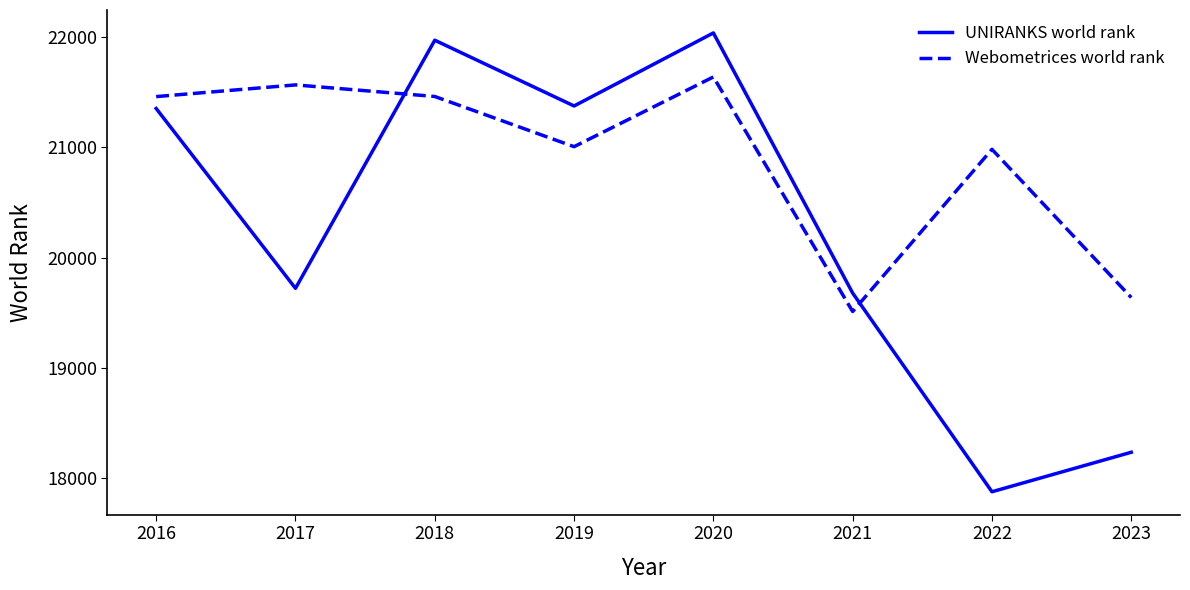

Which series changed the most between 2016 and 2021?

Webometrices world rank